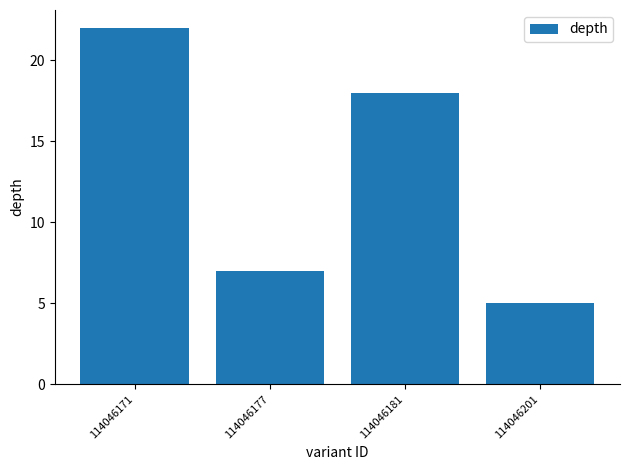

How many bars are there in total?

4